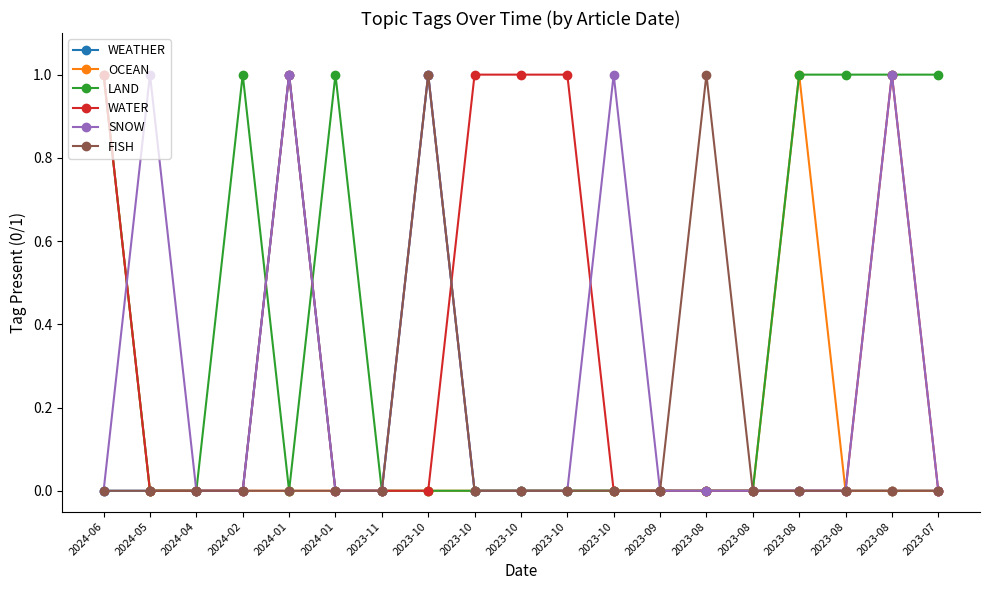

The value of LAND at 2023-09 is 0. True or false?

True